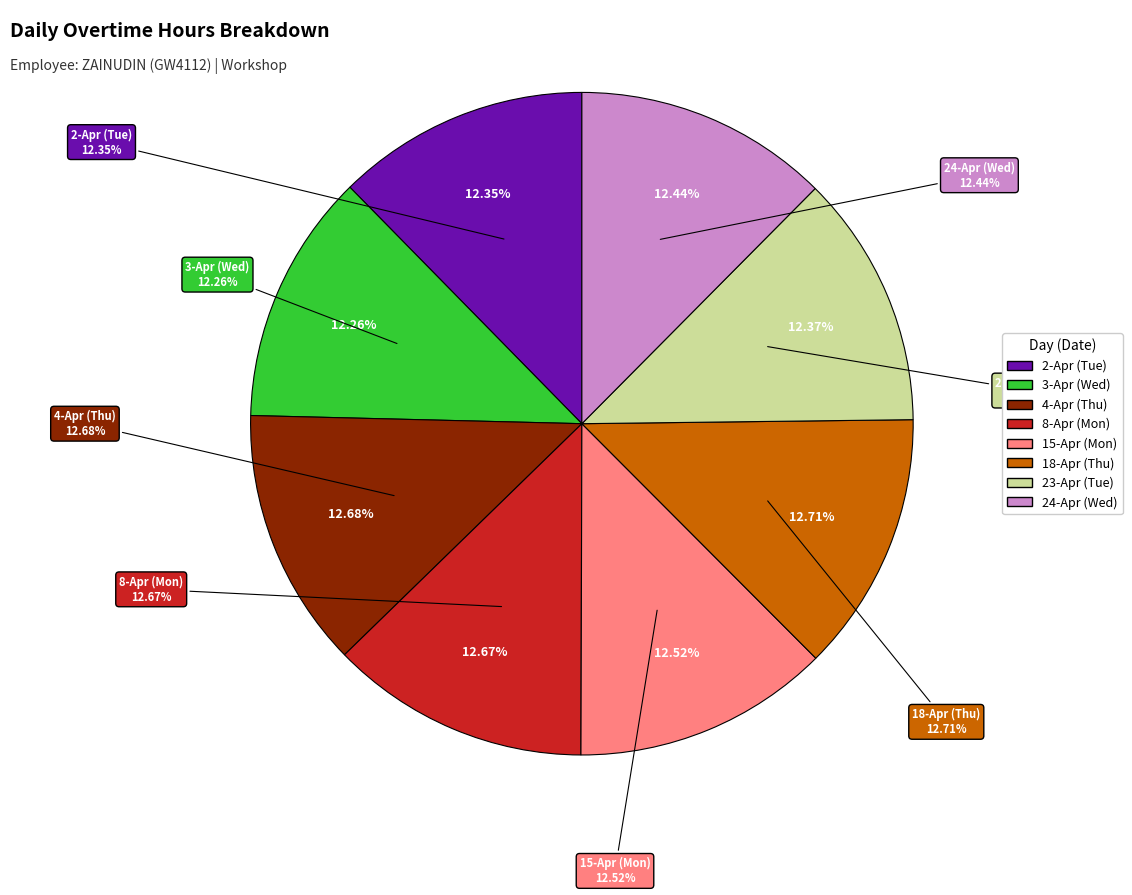

Does 4-Apr (Thu) account for over 50% of the chart?

No